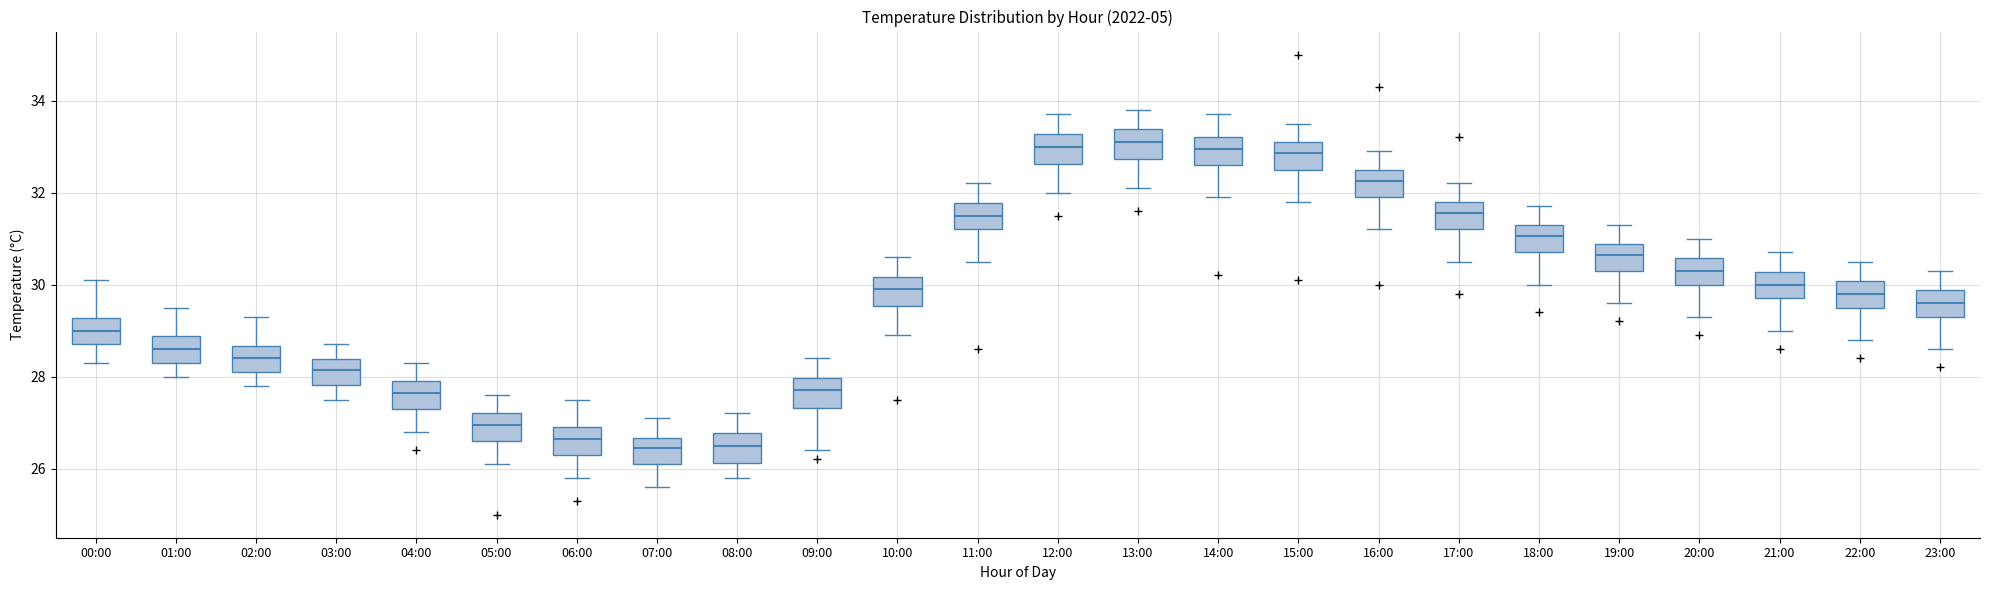

Reading left to right, transcribe this box plot: for each box, give where its median line is, the range the box spans, and where its two whiskers end, as read against the y-axis. The values are not printed on the chart, so give them approximately, as read against the axis.

00:00: median 29.0, box 28.8 to 29.2, whiskers 28.4 to 30.2
01:00: median 28.6, box 28.4 to 28.8, whiskers 28.0 to 29.6
02:00: median 28.4, box 28.2 to 28.6, whiskers 27.8 to 29.4
03:00: median 28.2, box 27.8 to 28.4, whiskers 27.6 to 28.8
04:00: median 27.6, box 27.4 to 28.0, whiskers 26.8 to 28.4
05:00: median 27.0, box 26.6 to 27.2, whiskers 26.2 to 27.6
06:00: median 26.6, box 26.4 to 27.0, whiskers 25.8 to 27.6
07:00: median 26.4, box 26.2 to 26.6, whiskers 25.6 to 27.2
08:00: median 26.6, box 26.2 to 26.8, whiskers 25.8 to 27.2
09:00: median 27.8, box 27.4 to 28.0, whiskers 26.4 to 28.4
10:00: median 30.0, box 29.6 to 30.2, whiskers 29.0 to 30.6
11:00: median 31.6, box 31.2 to 31.8, whiskers 30.6 to 32.2
12:00: median 33.0, box 32.6 to 33.2, whiskers 32.0 to 33.8
13:00: median 33.2, box 32.8 to 33.4, whiskers 32.2 to 33.8
14:00: median 33.0, box 32.6 to 33.2, whiskers 32.0 to 33.8
15:00: median 32.8, box 32.6 to 33.2, whiskers 31.8 to 33.6
16:00: median 32.2, box 32.0 to 32.6, whiskers 31.2 to 33.0
17:00: median 31.6, box 31.2 to 31.8, whiskers 30.6 to 32.2
18:00: median 31.0, box 30.8 to 31.4, whiskers 30.0 to 31.8
19:00: median 30.6, box 30.4 to 30.8, whiskers 29.6 to 31.4
20:00: median 30.4, box 30.0 to 30.6, whiskers 29.4 to 31.0
21:00: median 30.0, box 29.8 to 30.2, whiskers 29.0 to 30.8
22:00: median 29.8, box 29.6 to 30.0, whiskers 28.8 to 30.6
23:00: median 29.6, box 29.4 to 29.8, whiskers 28.6 to 30.4